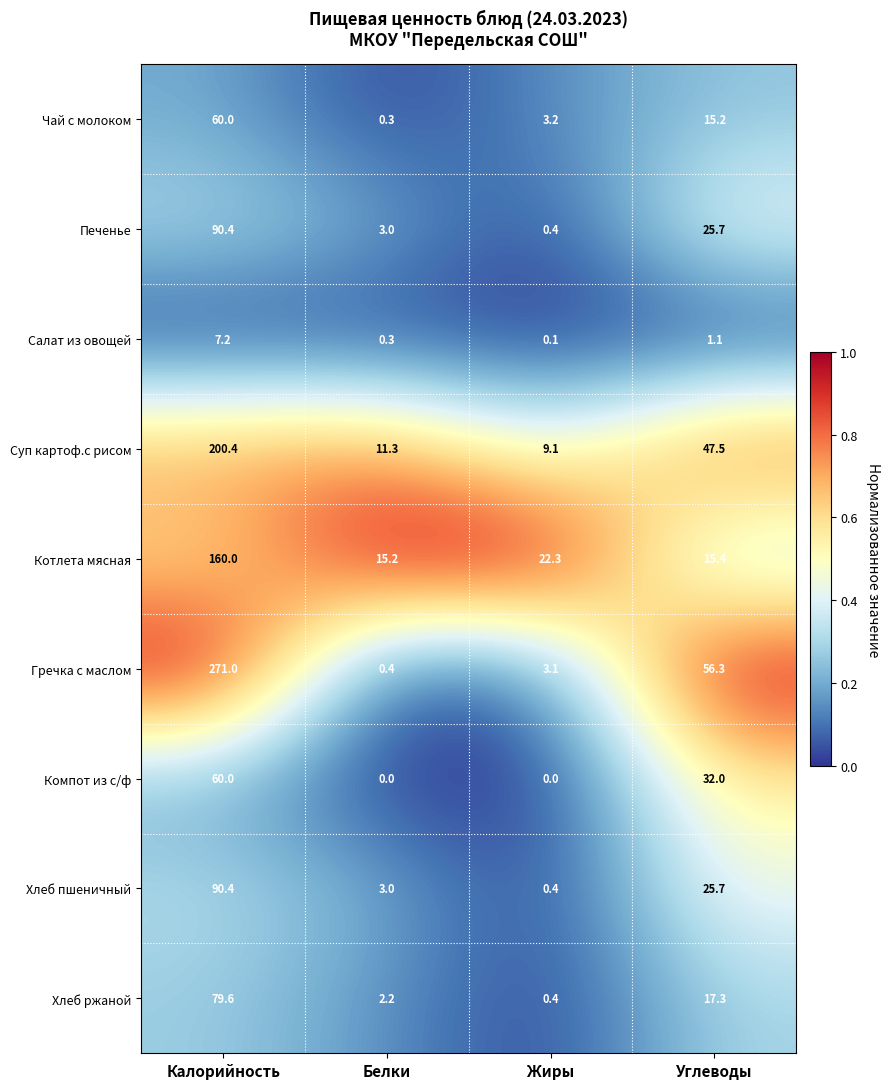

Which category has the highest value in the Хлеб ржаной series?

Калорийность